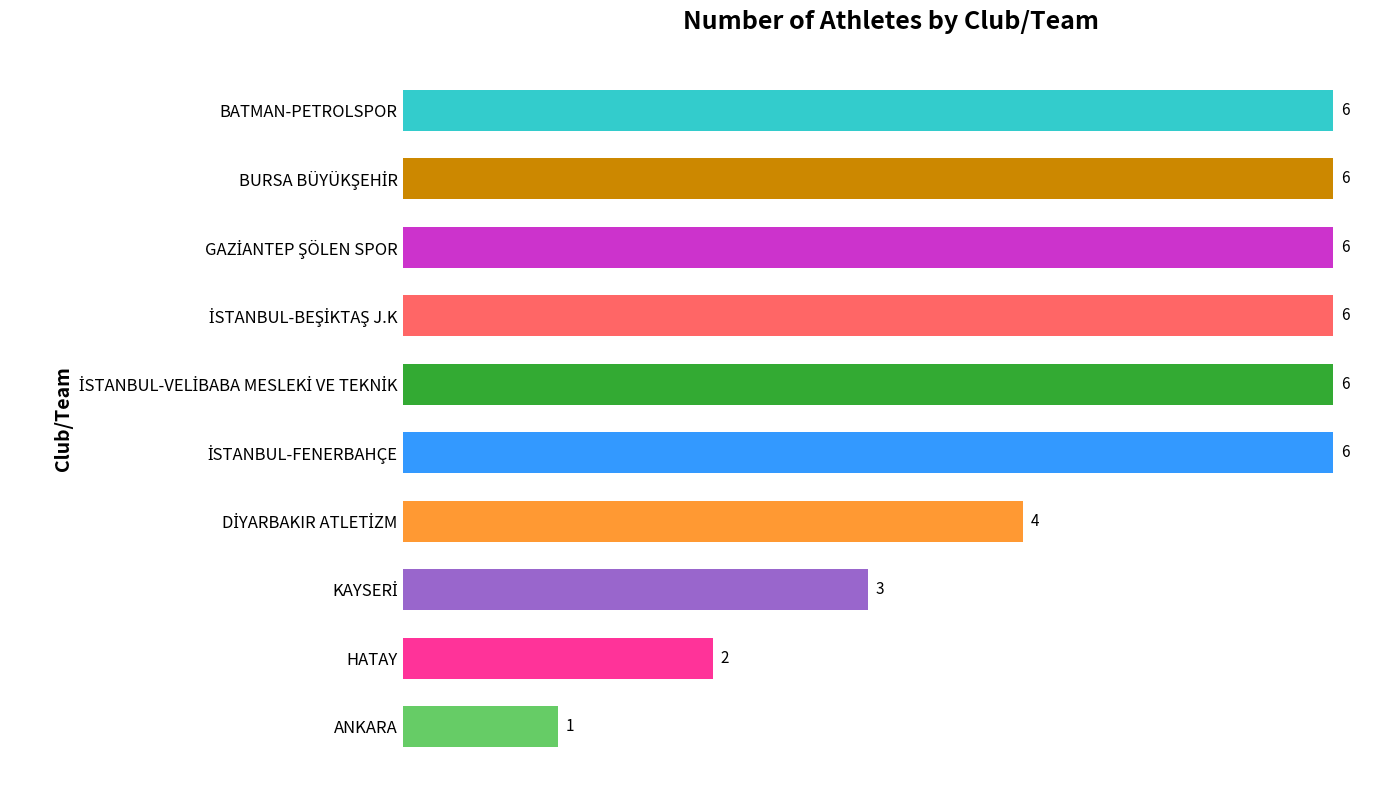

Count the values in the range 3 to 6.

8